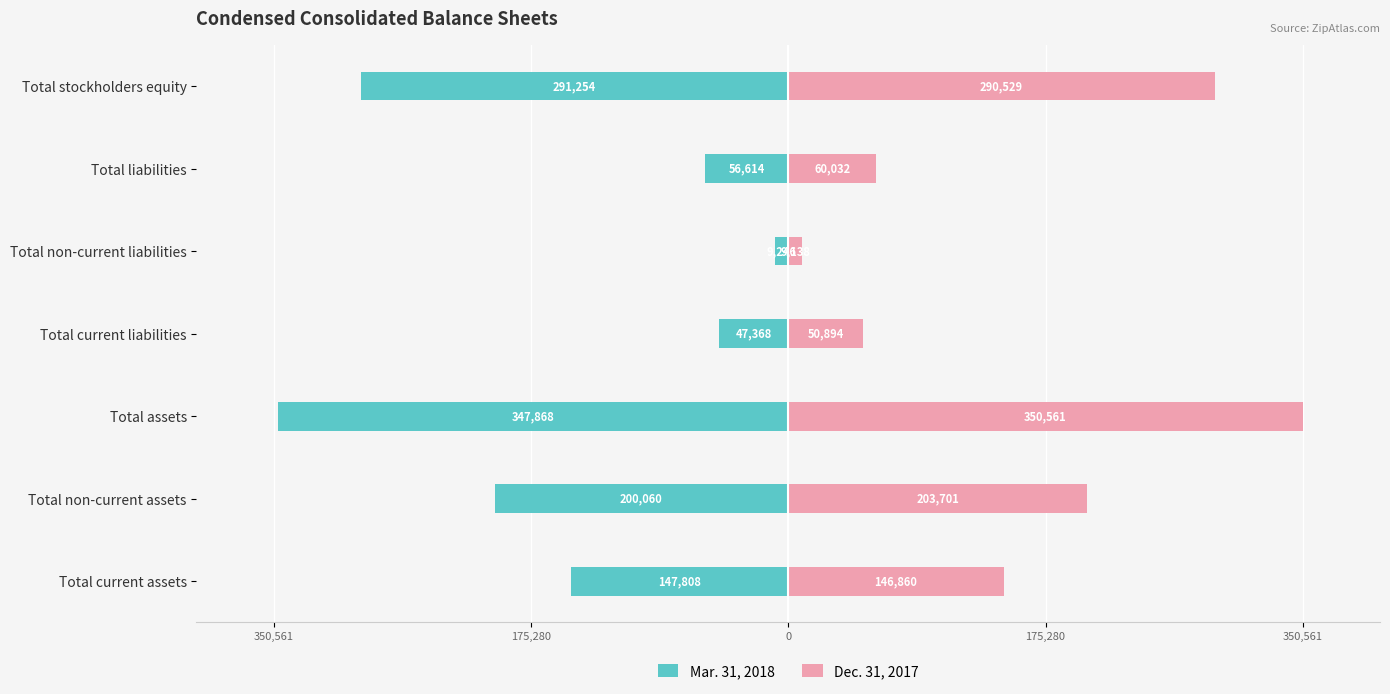

Is it true that Mar. 31, 2018 equals -200060 at Total non-current assets?

True